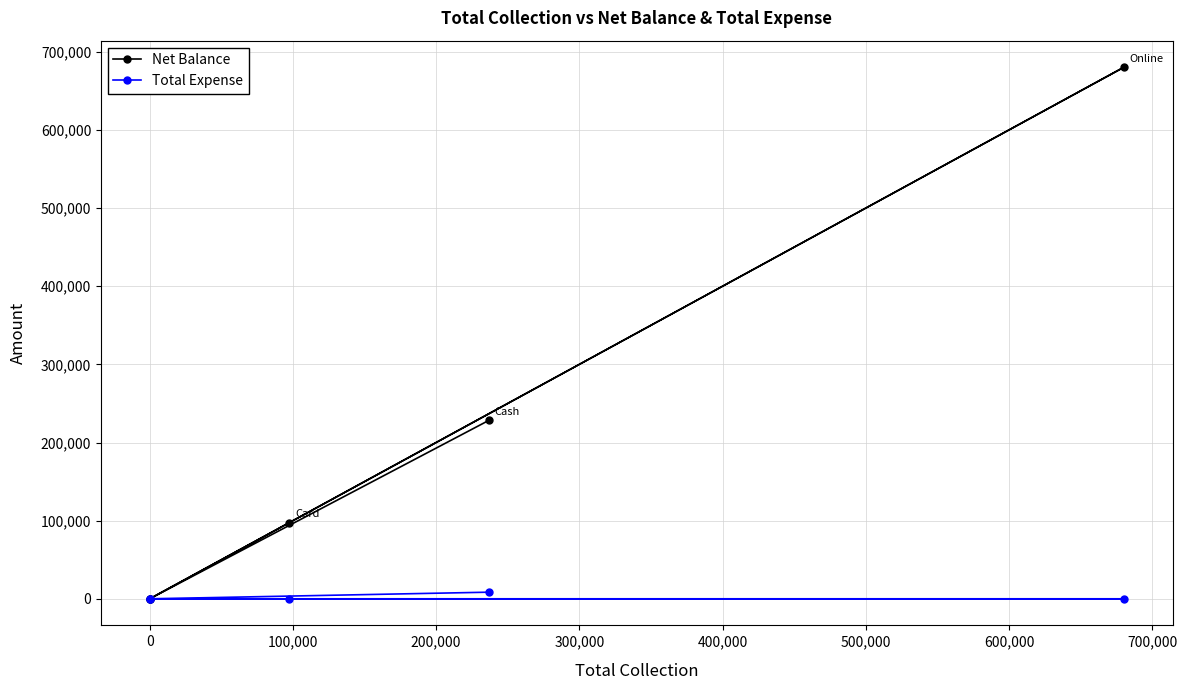

Which series has the largest total across all categories?

Net Balance